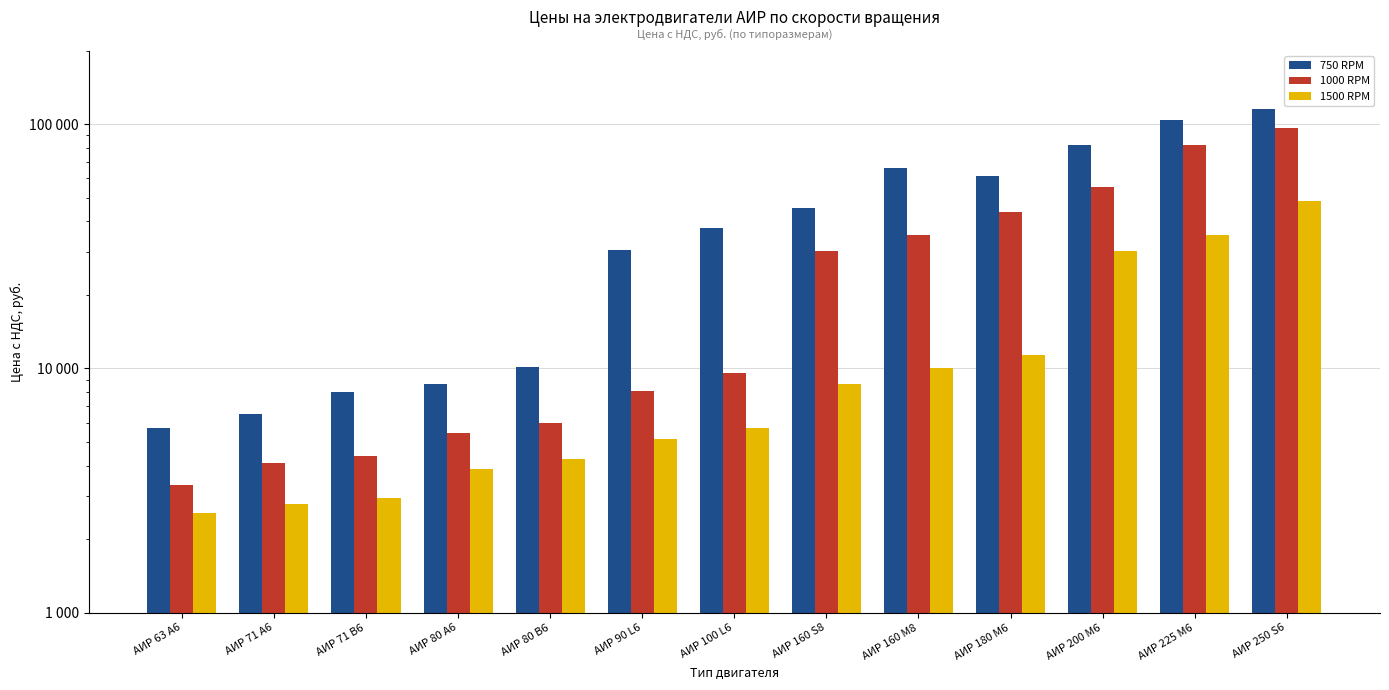

Which series has the widest spread of values?

750 RPM